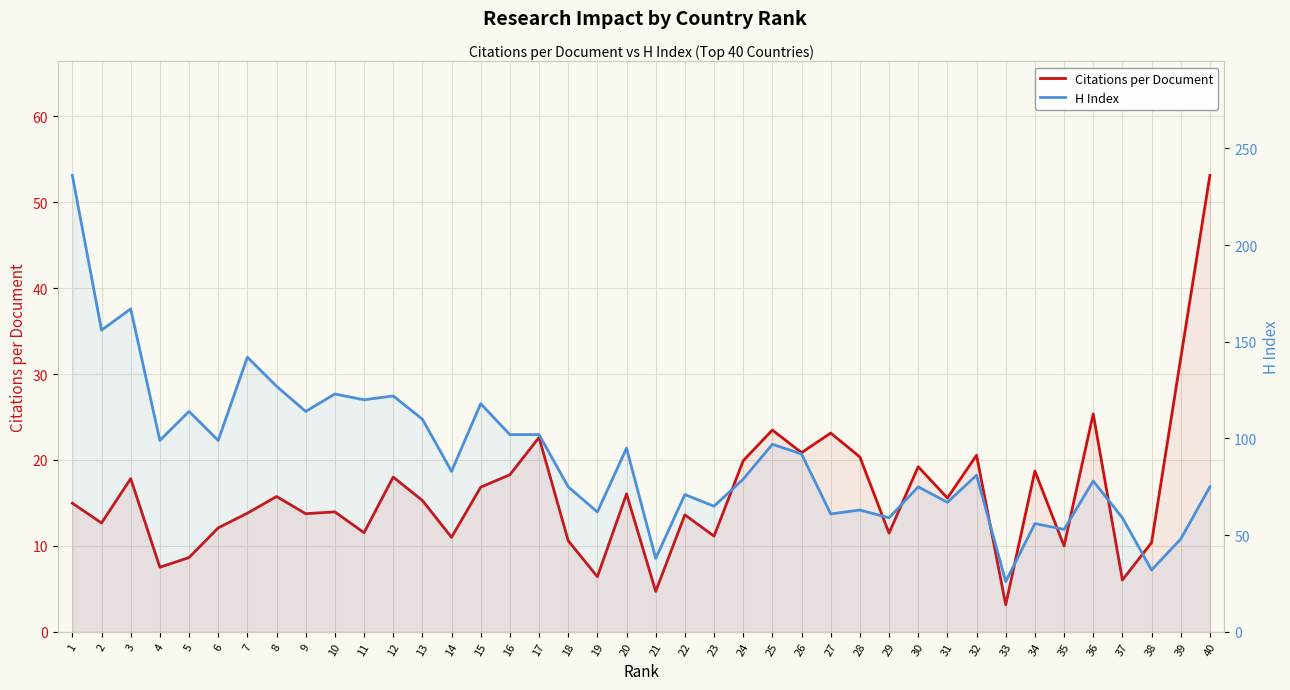

At which label does Citations per Document reach its peak?

40